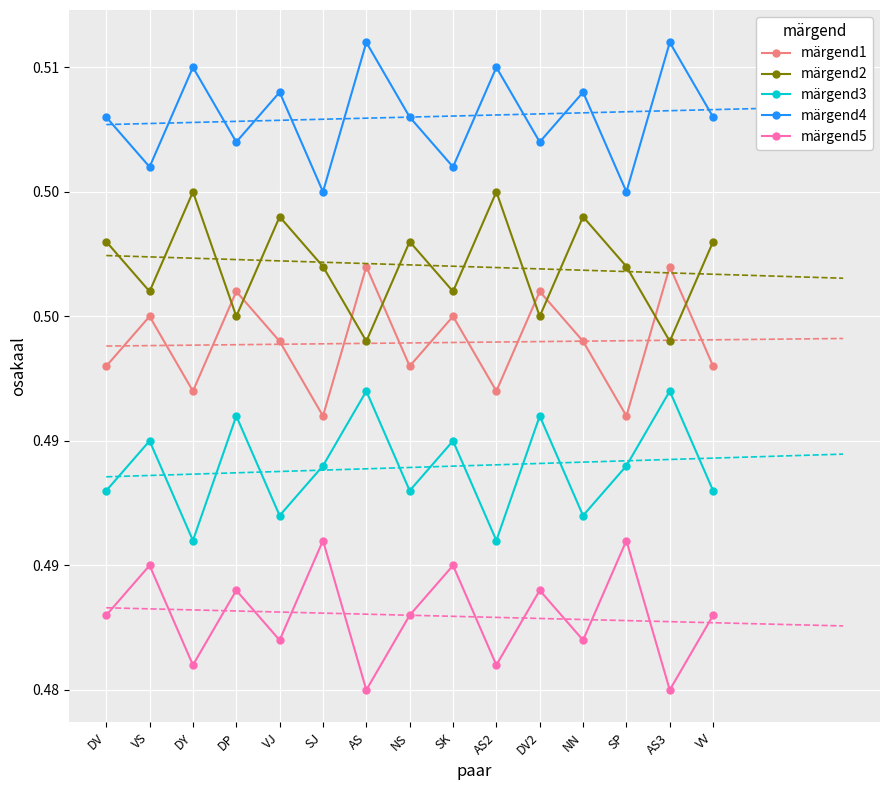

How many interior local peaks does the märgend1 series have?

6